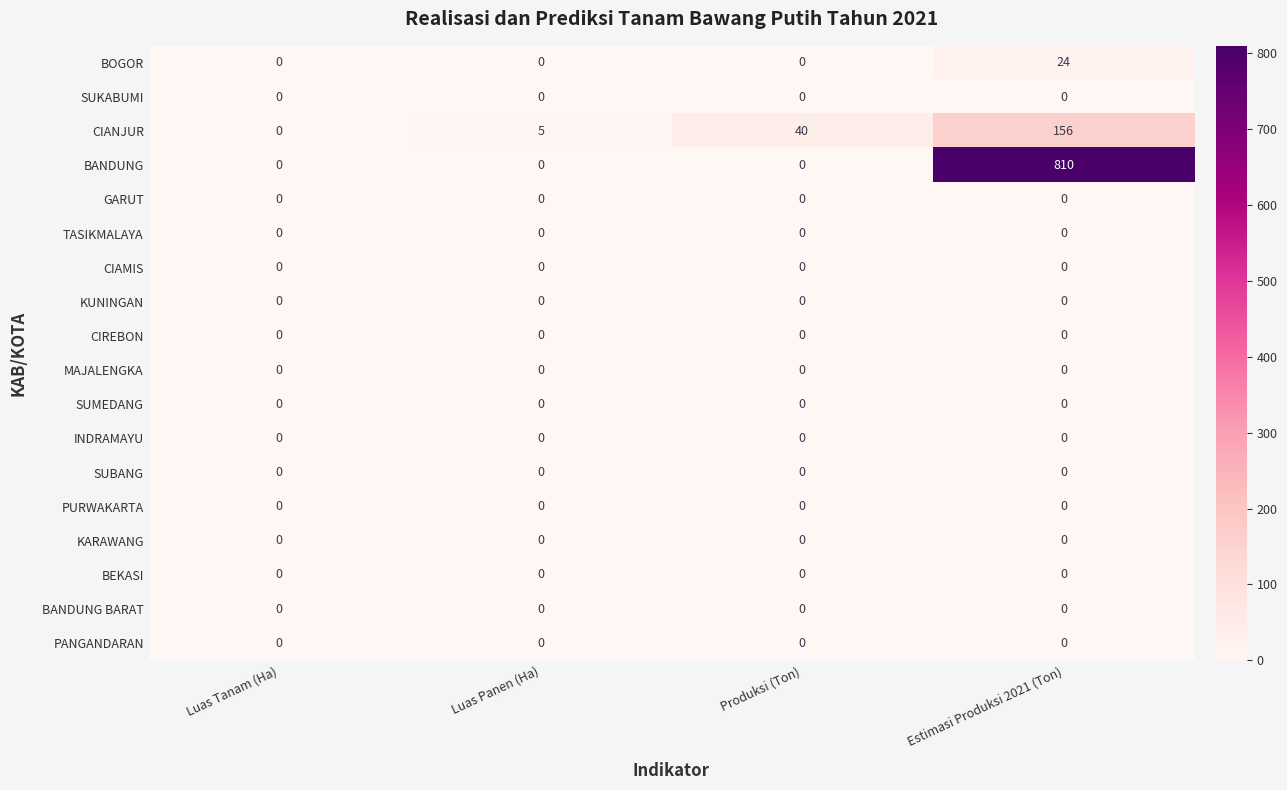

At which category does the chart reach its peak across all series?

Estimasi Produksi 2021 (Ton)